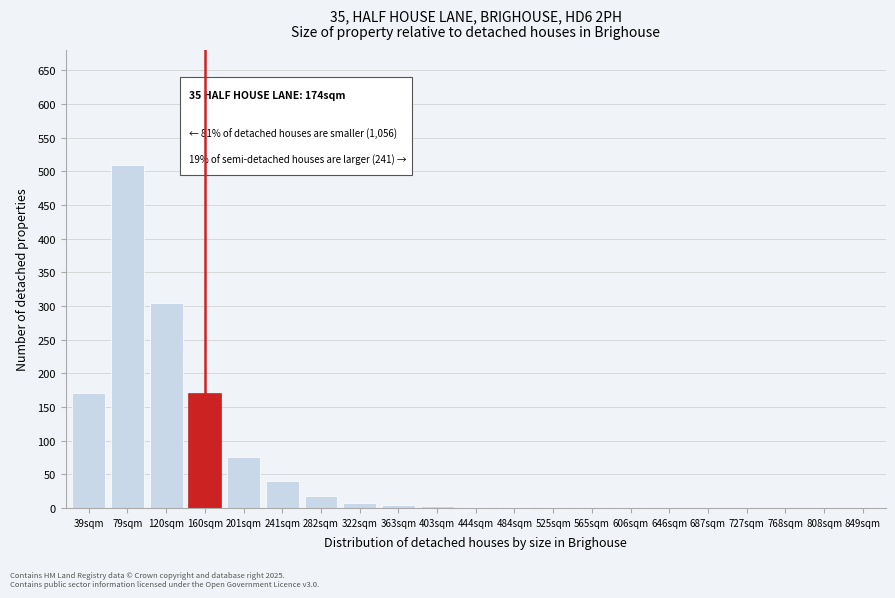

Which has a higher value, 849sqm or 160sqm?

160sqm